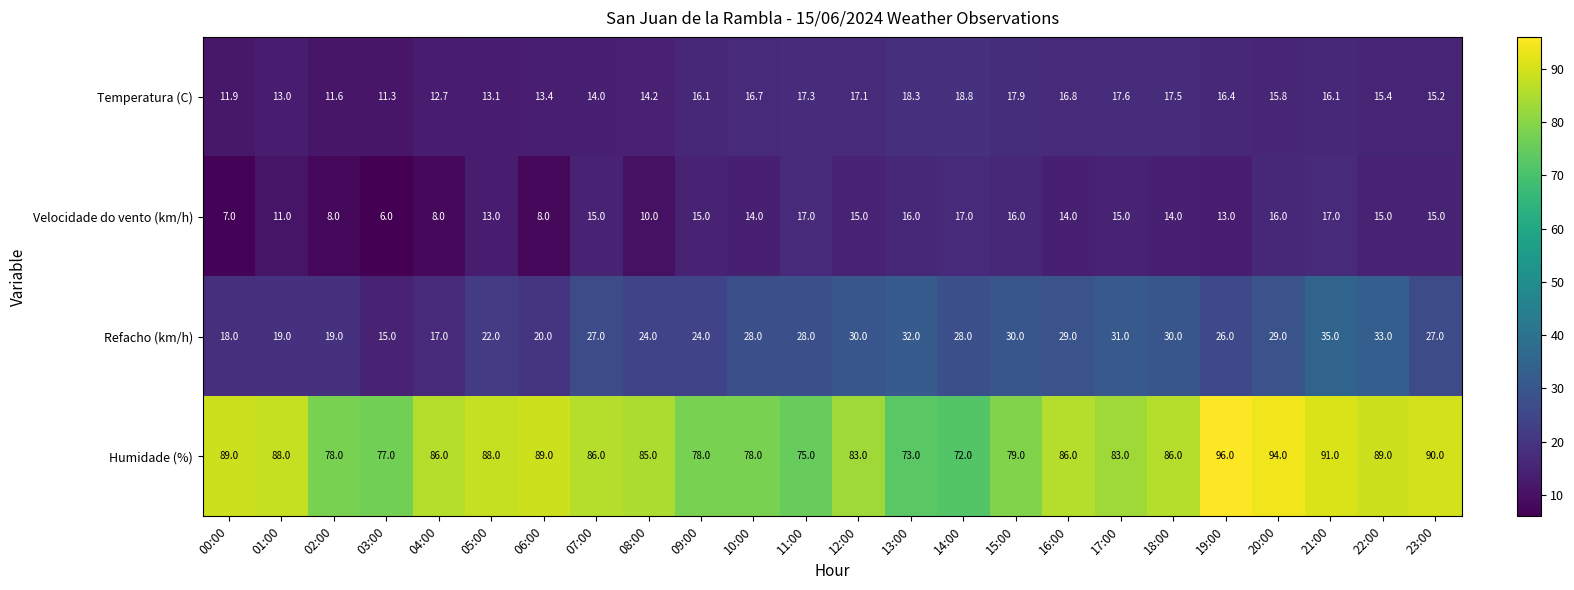

Rank the series by their maximum value, from lowest to highest.

Velocidade do vento (km/h), Temperatura (C), Refacho (km/h), Humidade (%)